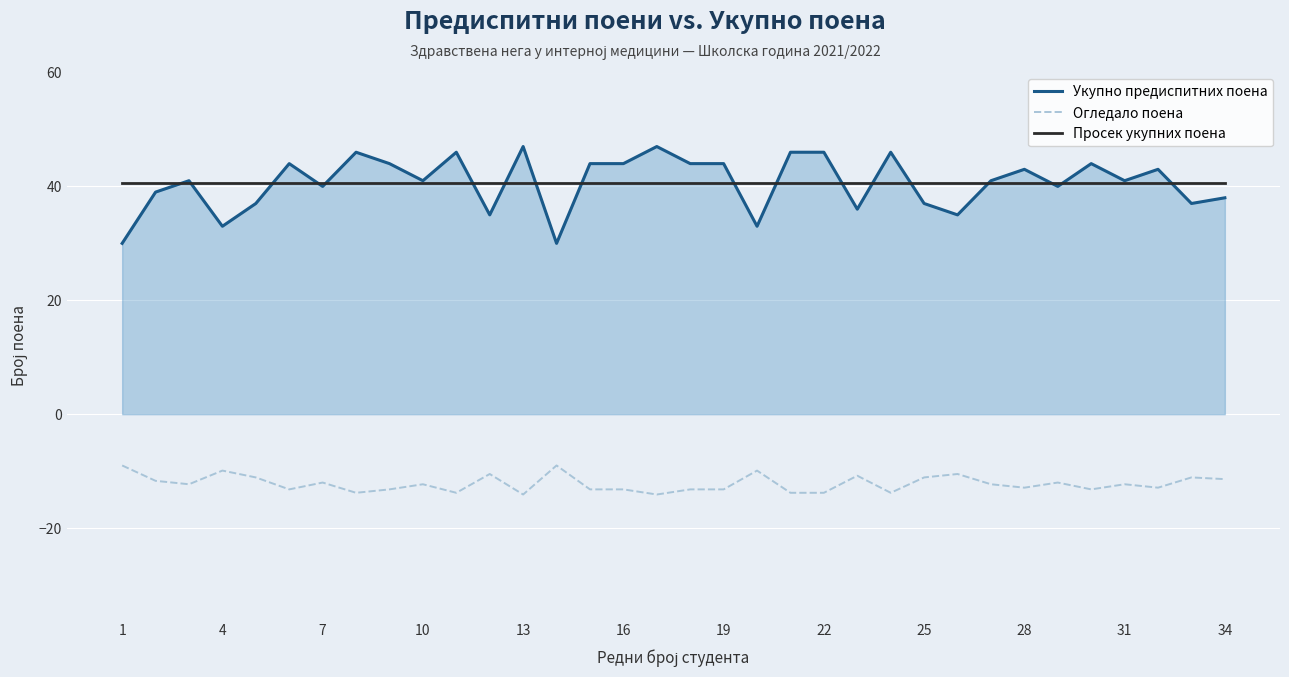

Rank the series by their maximum value, from lowest to highest.

Огледало поена, Просек укупних поена, Укупно предиспитних поена